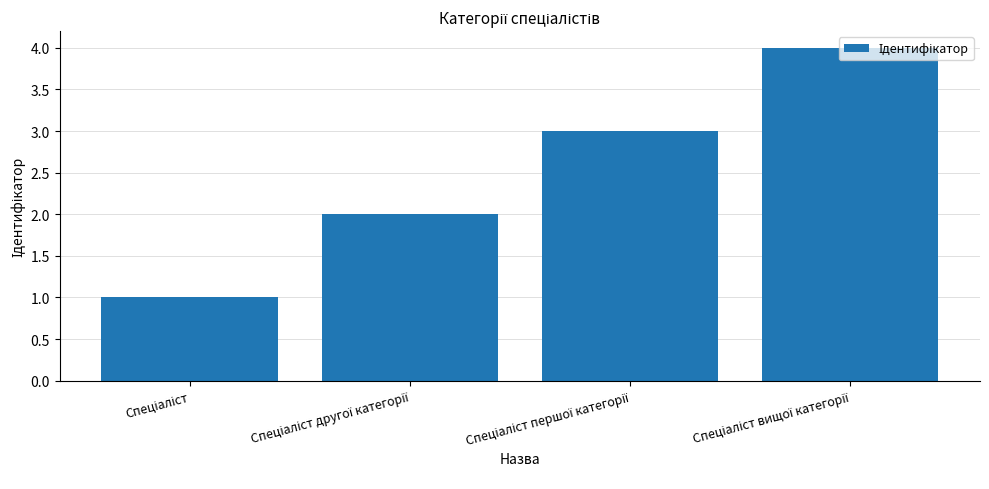

What is the greatest value displayed?

4